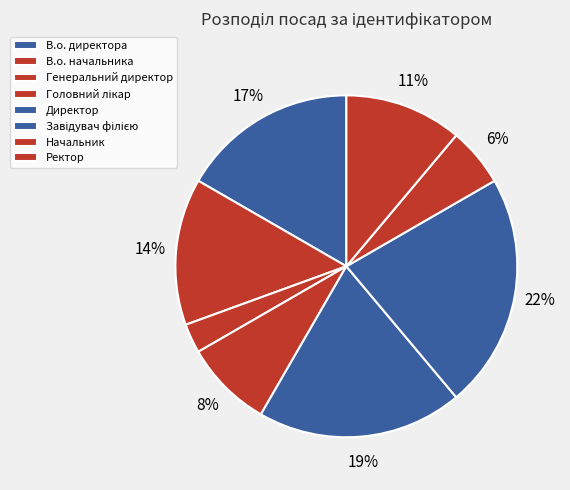

What percentage is the Ректор slice, to the nearest percent?

11%